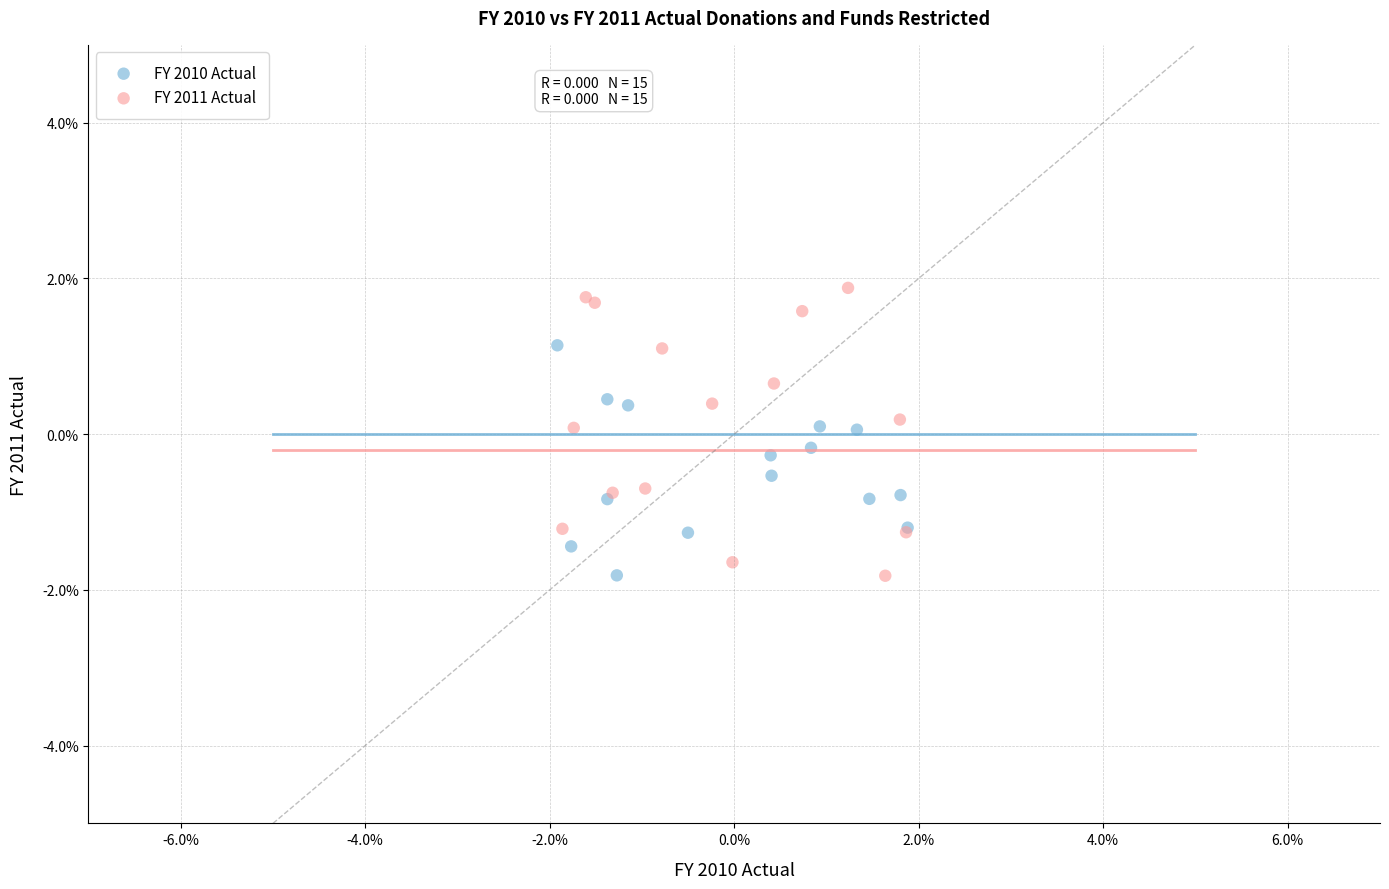

Which series has the widest spread of Y values?

FY 2011 Actual